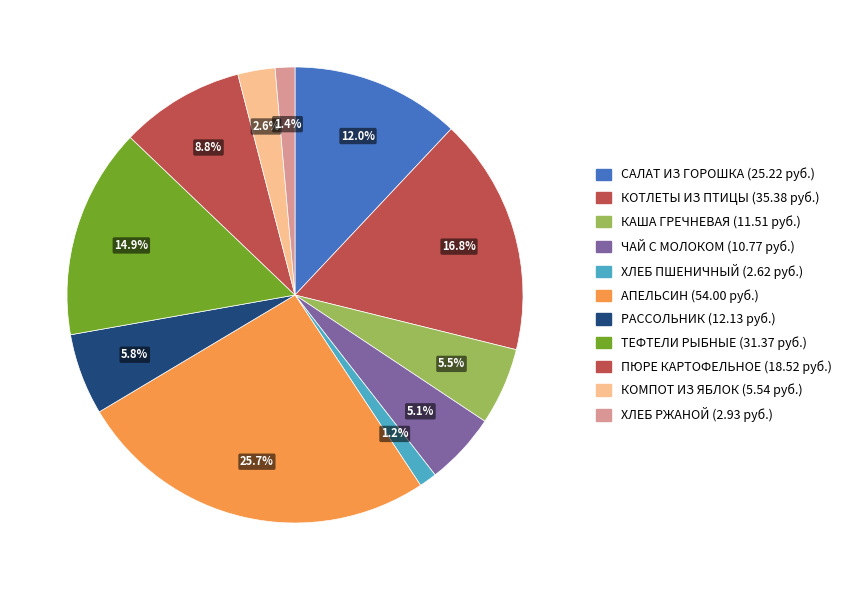

What is the change in value from ХЛЕБ ПШЕНИЧНЫЙ to КОМПОТ ИЗ ЯБЛОК?

+2.9